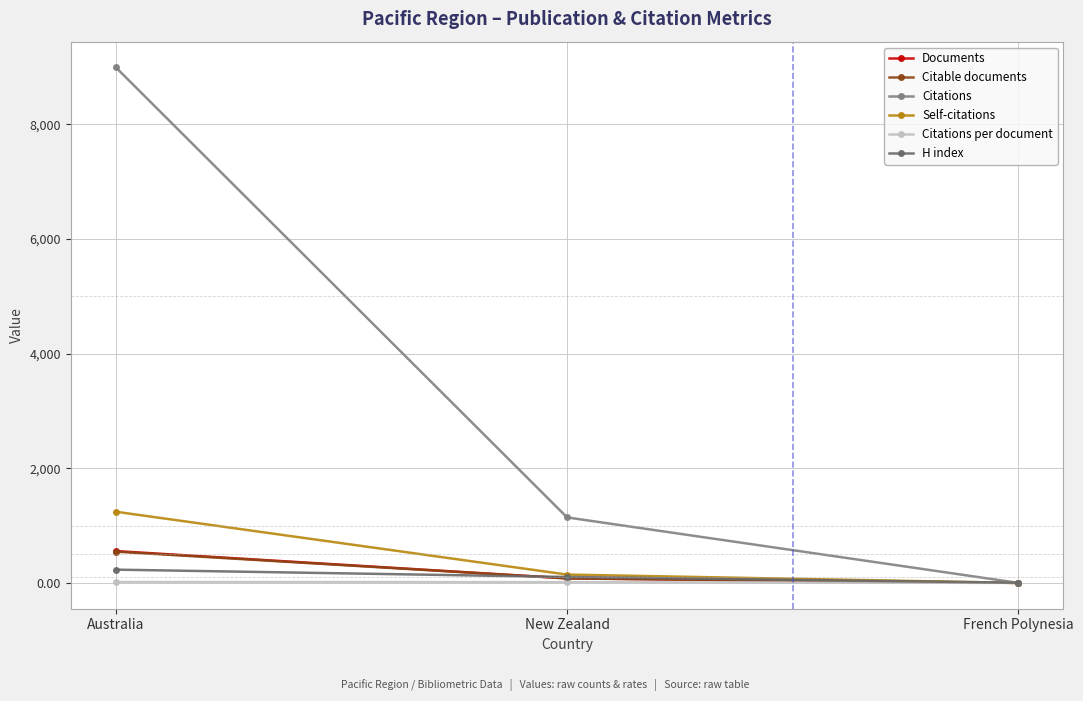

Which series has the largest total across all categories?

Citations